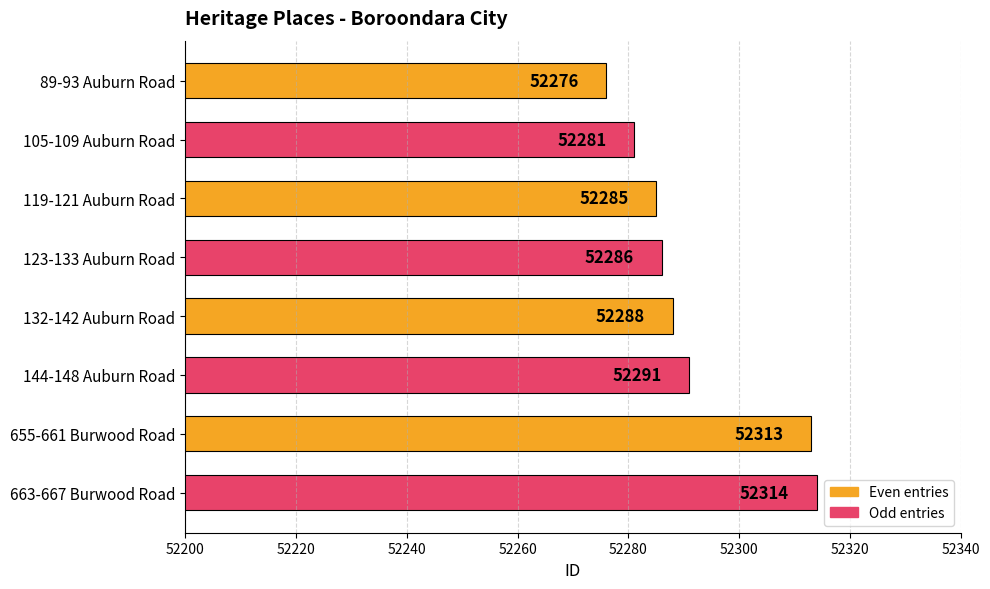

Rank the categories by value from lowest to highest.

89-93 Auburn Road, 105-109 Auburn Road, 119-121 Auburn Road, 123-133 Auburn Road, 132-142 Auburn Road, 144-148 Auburn Road, 655-661 Burwood Road, 663-667 Burwood Road